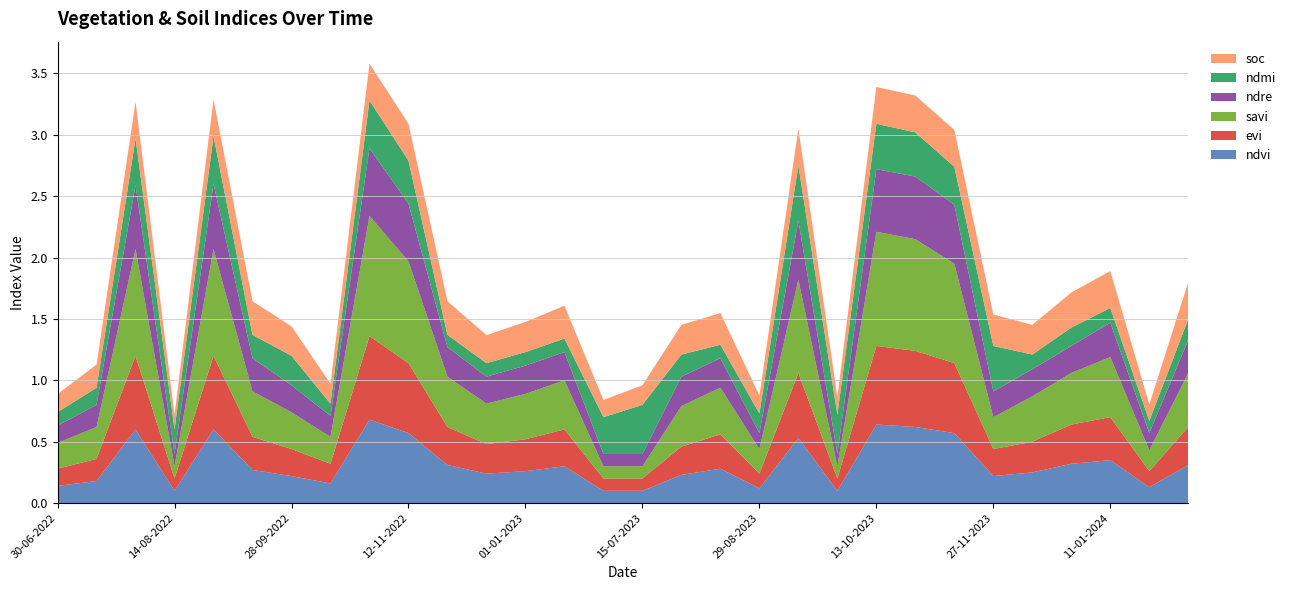

Reading left to right, transcribe all the data shown in this chart.

ndvi: 0.1	0.2	0.6	0.1	0.6	0.3	0.2	0.2	0.7	0.6	0.3	0.2	0.3	0.3	0.1	0.1	0.2	0.3	0.1	0.5	0.1	0.6	0.6	0.6	0.2	0.2	0.3	0.3	0.1	0.3
evi: 0.1	0.2	0.6	0.1	0.6	0.3	0.2	0.2	0.7	0.6	0.3	0.2	0.3	0.3	0.1	0.1	0.2	0.3	0.1	0.5	0.1	0.6	0.6	0.6	0.2	0.2	0.3	0.3	0.1	0.3
savi: 0.2	0.3	0.9	0.1	0.9	0.4	0.3	0.2	1.0	0.8	0.4	0.3	0.4	0.4	0.1	0.1	0.3	0.4	0.2	0.8	0.1	0.9	0.9	0.8	0.3	0.4	0.4	0.5	0.2	0.4
ndre: 0.1	0.2	0.5	0.1	0.5	0.3	0.2	0.2	0.6	0.5	0.2	0.2	0.2	0.2	0.1	0.1	0.2	0.2	0.1	0.5	0.1	0.5	0.5	0.5	0.2	0.2	0.2	0.3	0.1	0.3
ndmi: 0.1	0.1	0.4	0.2	0.4	0.2	0.2	0.1	0.4	0.3	0.1	0.1	0.1	0.1	0.3	0.4	0.2	0.1	0.2	0.5	0.3	0.4	0.4	0.3	0.4	0.1	0.1	0.1	0.1	0.2
soc: 0.1	0.2	0.3	0.1	0.3	0.3	0.2	0.2	0.3	0.3	0.3	0.2	0.2	0.3	0.1	0.2	0.2	0.3	0.1	0.3	0.1	0.3	0.3	0.3	0.3	0.2	0.3	0.3	0.1	0.3